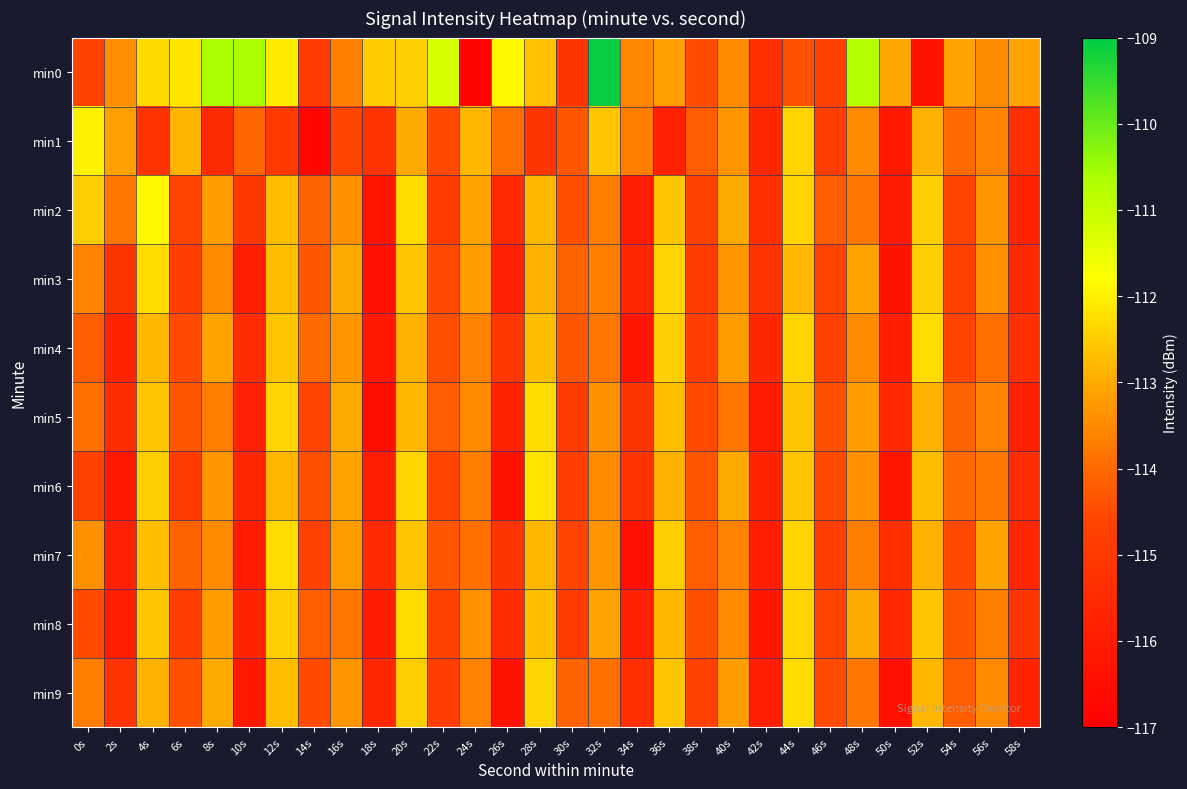

Which series changed the most between 20s and 44s?

min0